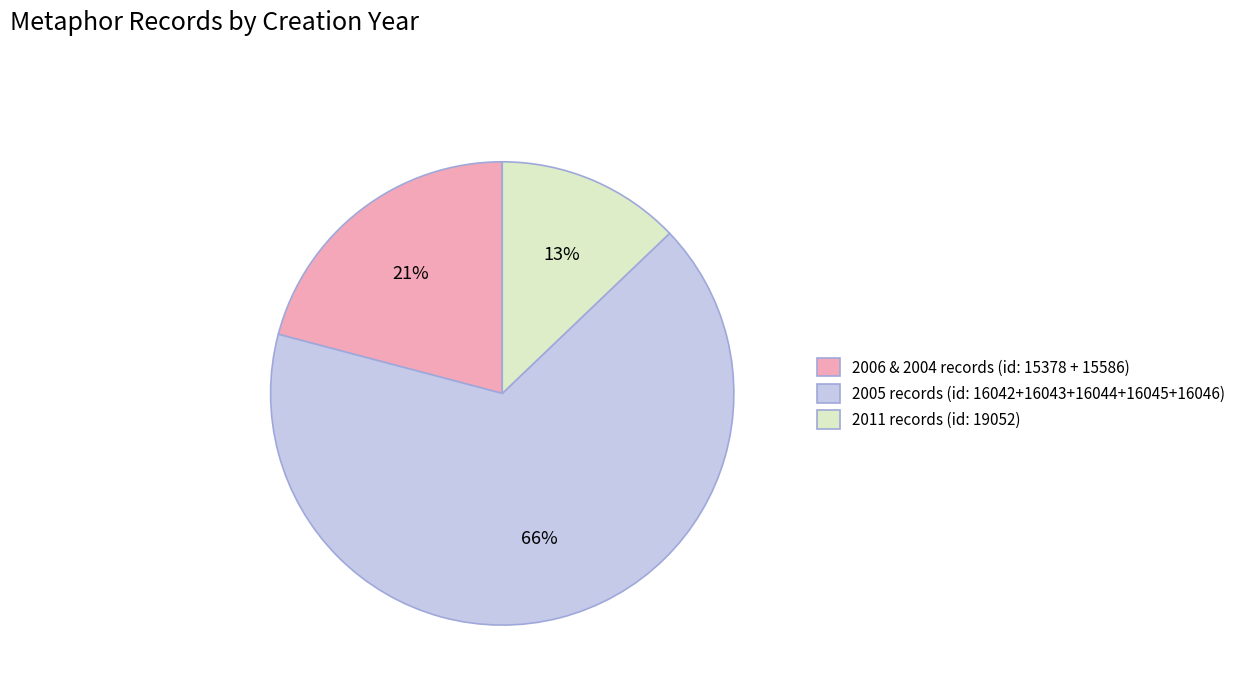

Which has a higher value, 2011 records (id: 19052) or 2006 & 2004 records (id: 15378 + 15586)?

2006 & 2004 records (id: 15378 + 15586)